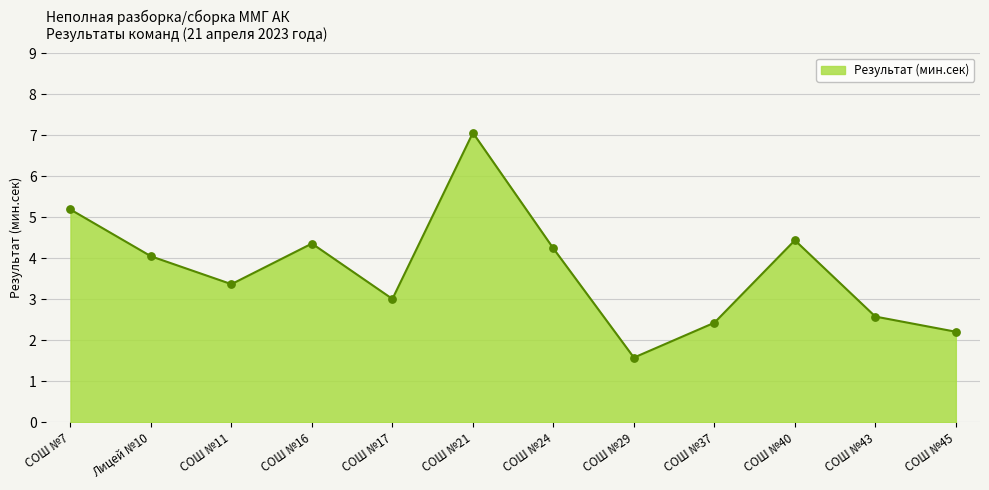

Approximately how many times larger is the value at СОШ №37 compared to СОШ №17?

0.8